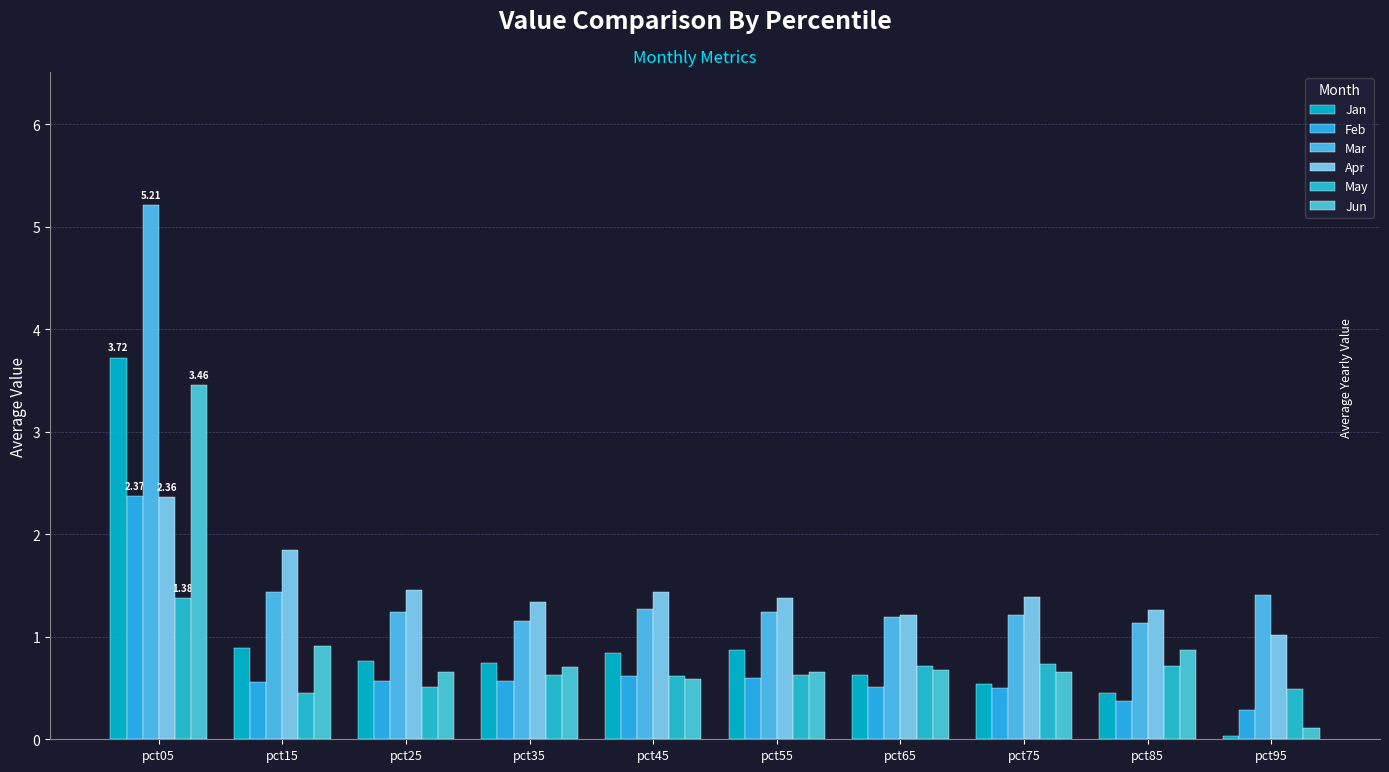

Which series has the largest total across all categories?

Mar